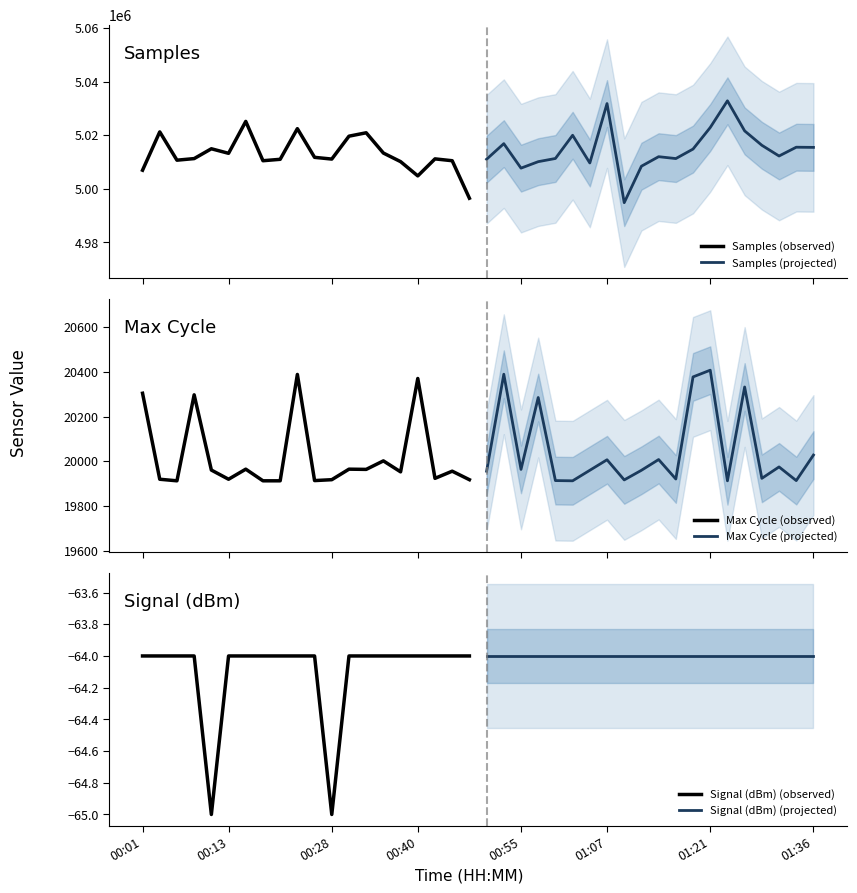

In Samples (observed), how many points are lower than both neighbors (excluding endpoints)?

5